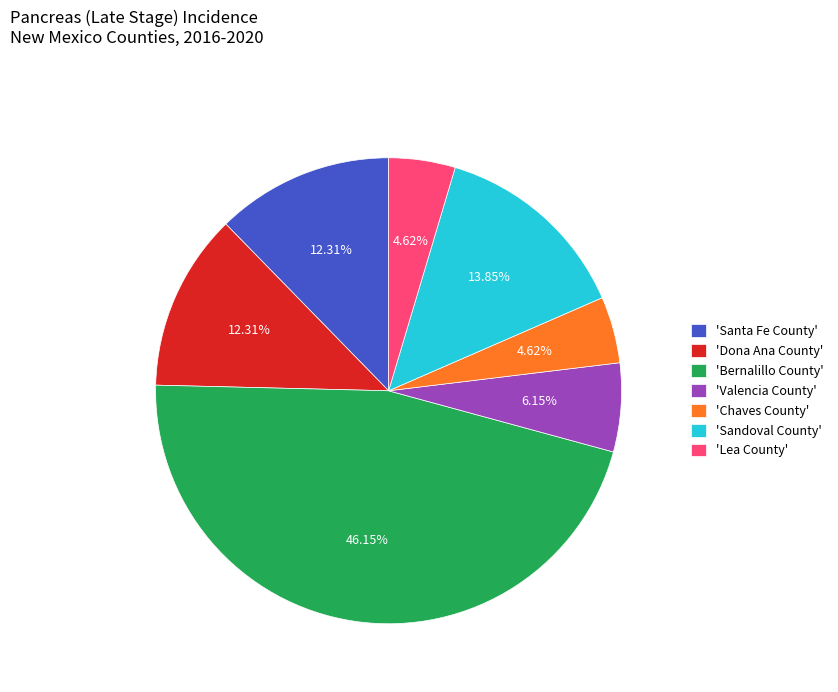

Between 'Valencia County' and 'Santa Fe County', which is larger?

'Santa Fe County'